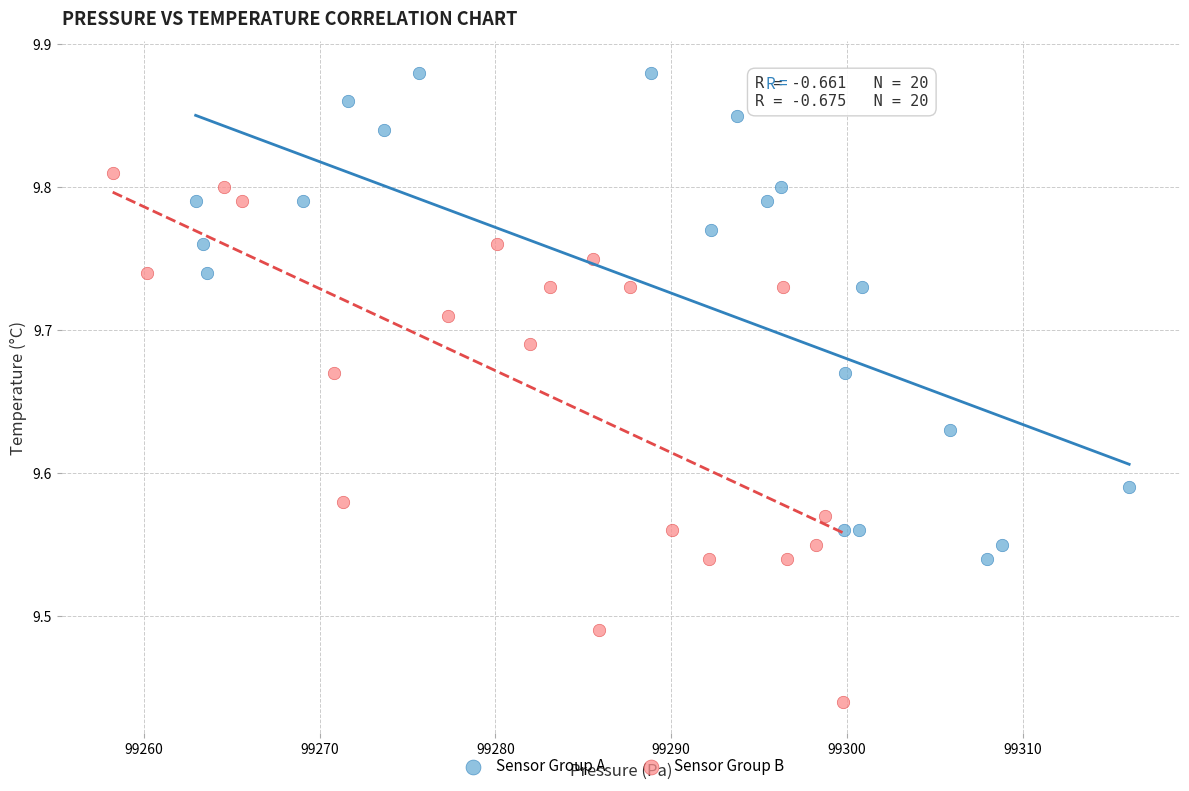

Which series contains the lowest Y value?

Sensor Group B